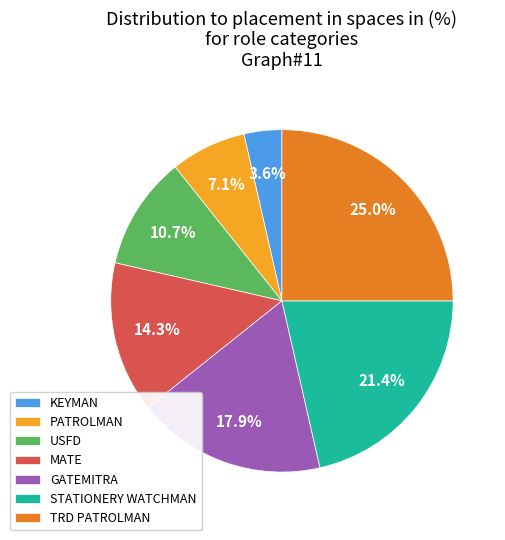

Rank the categories by value from lowest to highest.

KEYMAN, PATROLMAN, USFD, MATE, GATEMITRA, STATIONERY WATCHMAN, TRD PATROLMAN